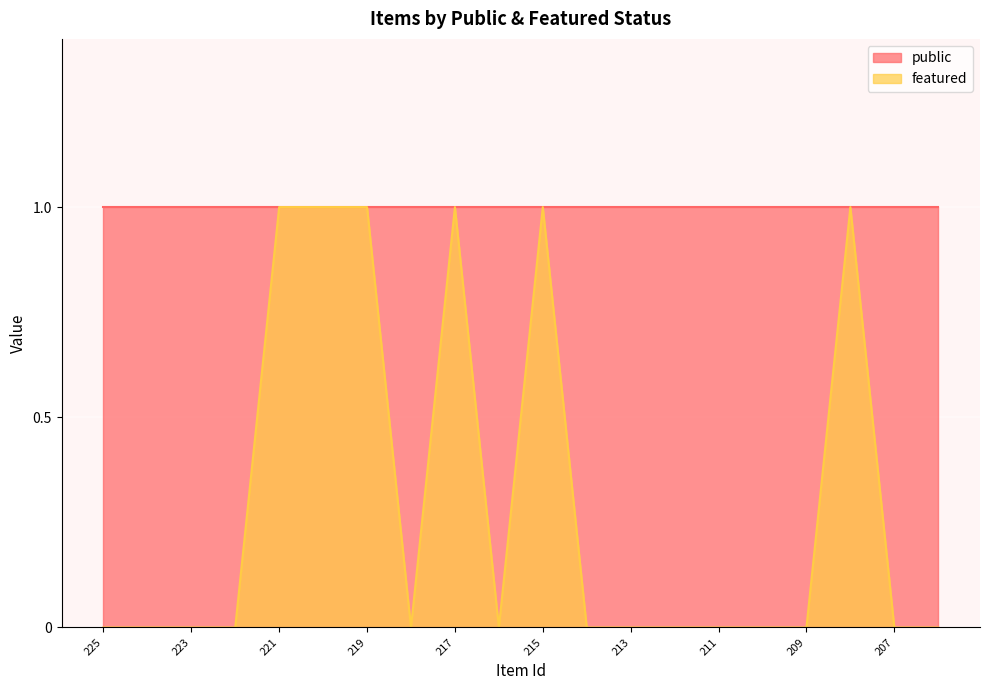

The value at 213 is 1. True or false?

False